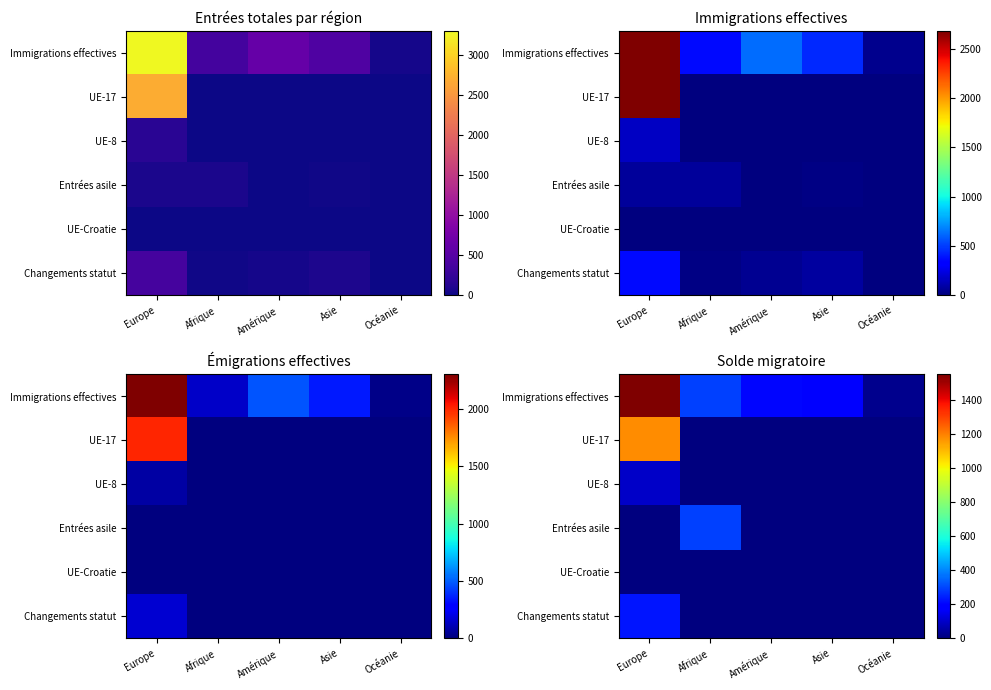

What is the difference between the maximum and second lowest values in the Immigrations effectives series?

1369